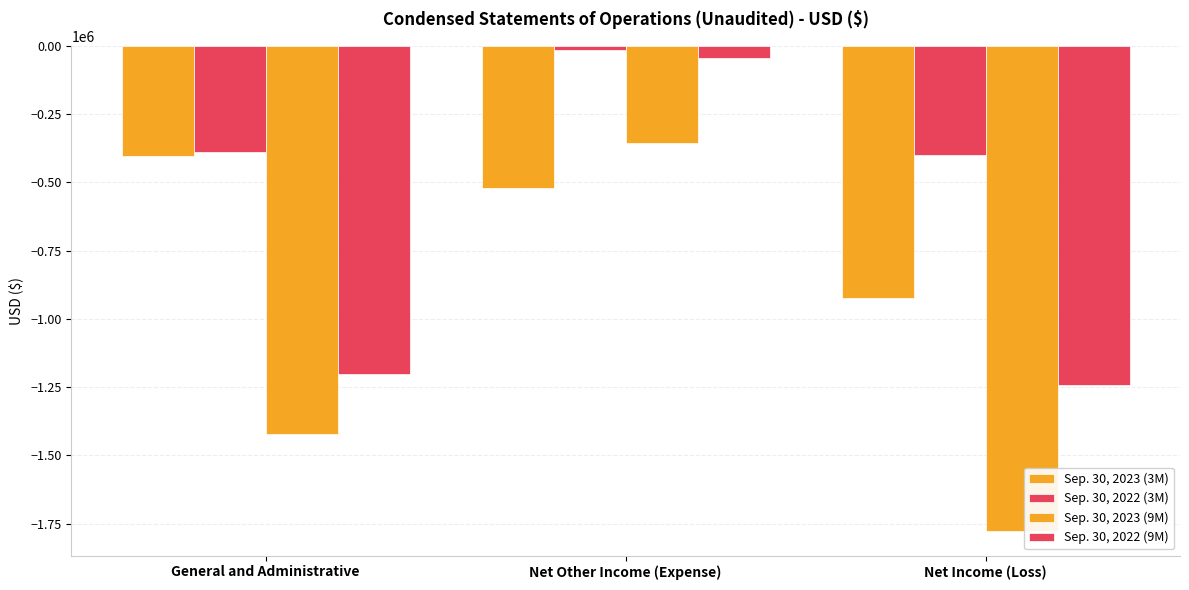

What is the maximum value shown in the chart?

-13591